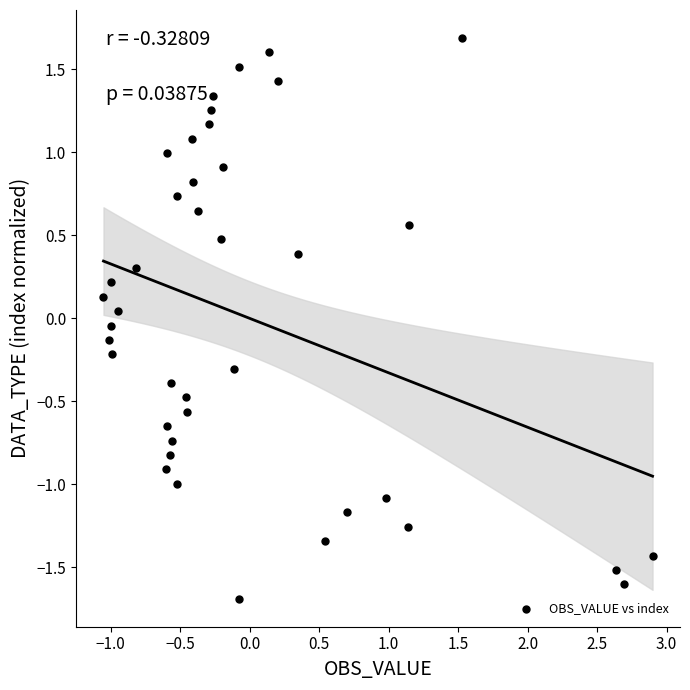

What is the range of Y values (max minus min)?

3.4